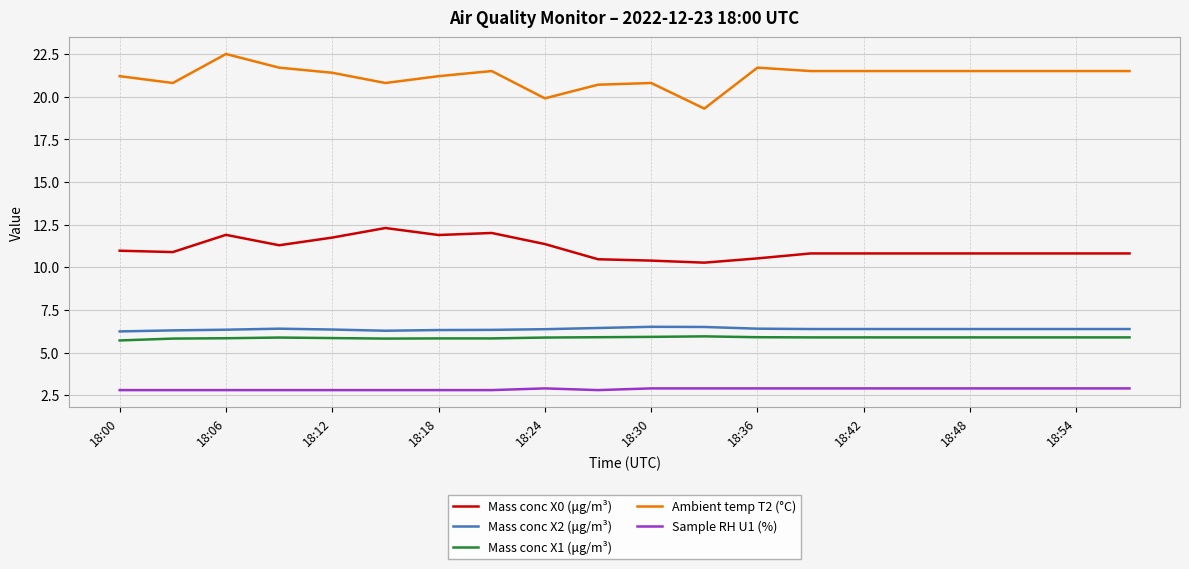

Does the chart have visible grid lines?

Yes